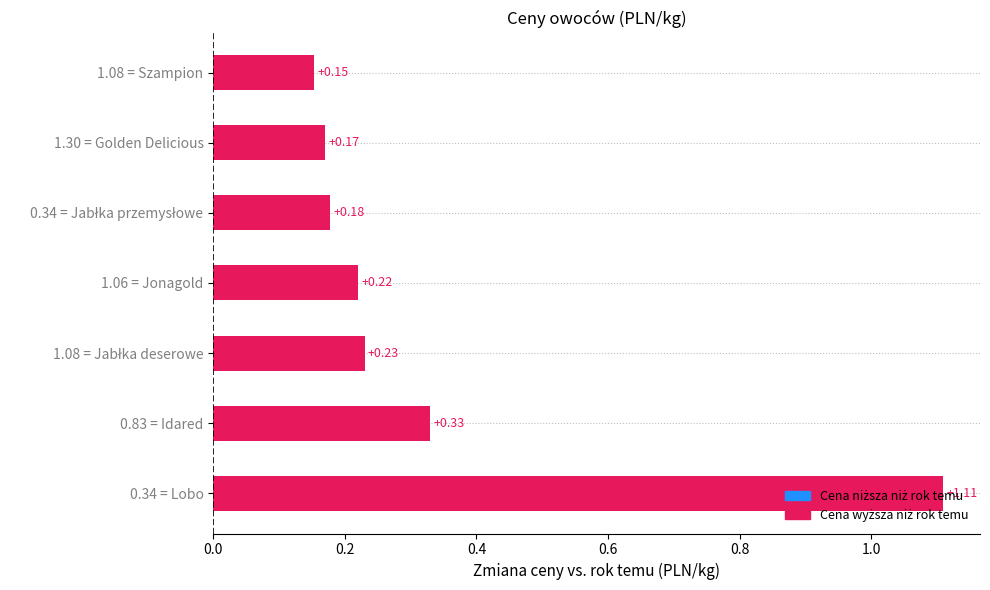

What is the difference between the maximum and minimum values?

1.0